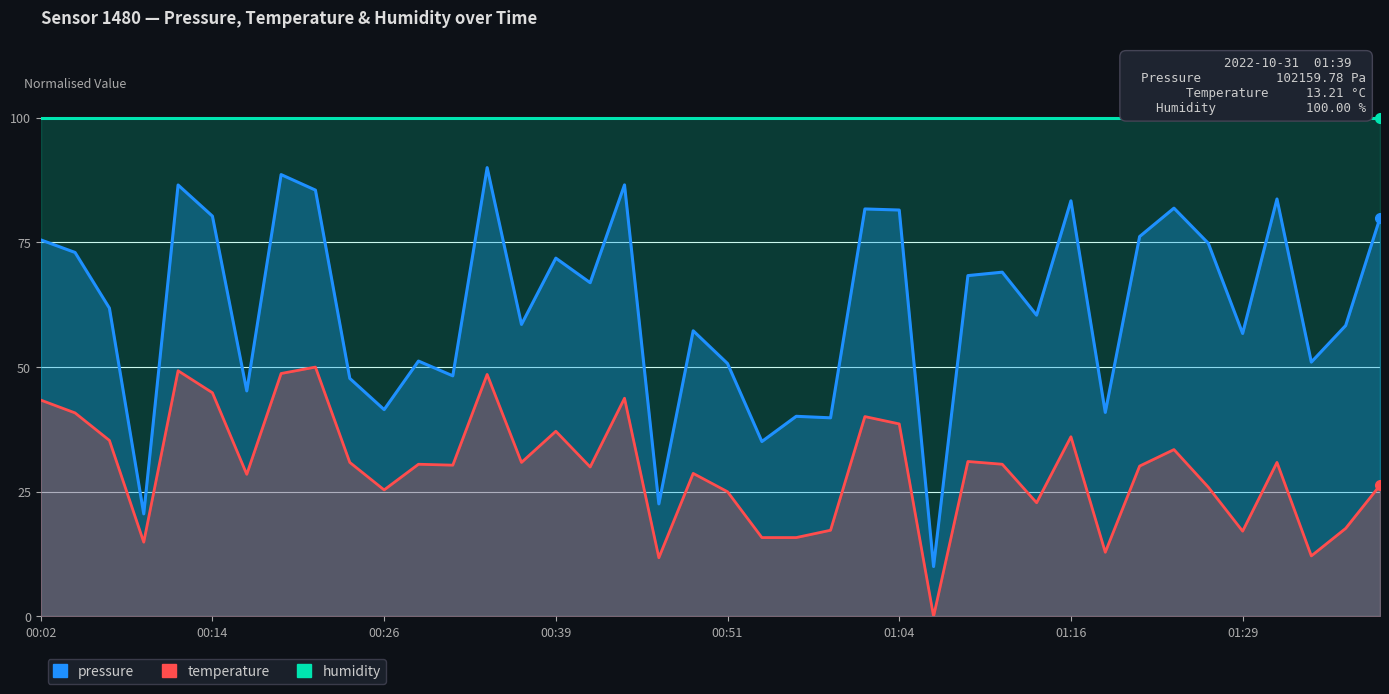

List the series in order of their peak value, lowest first.

temperature, pressure, humidity